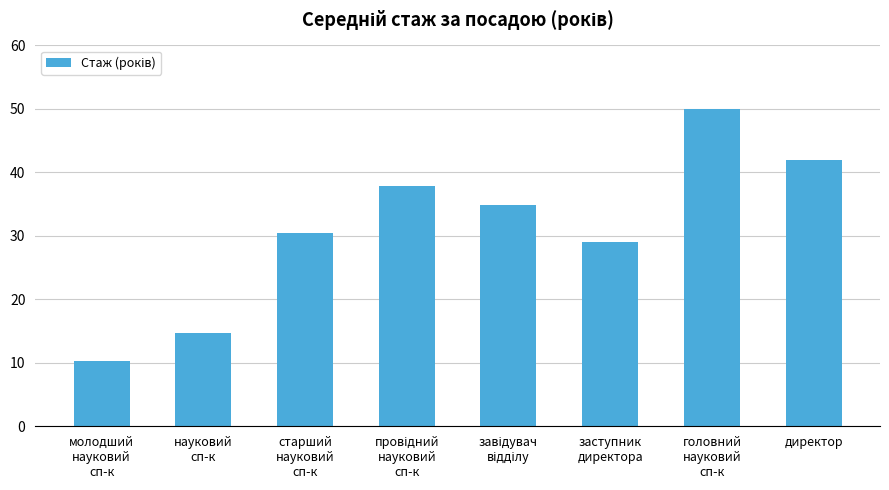

What position from the left is директор?

8